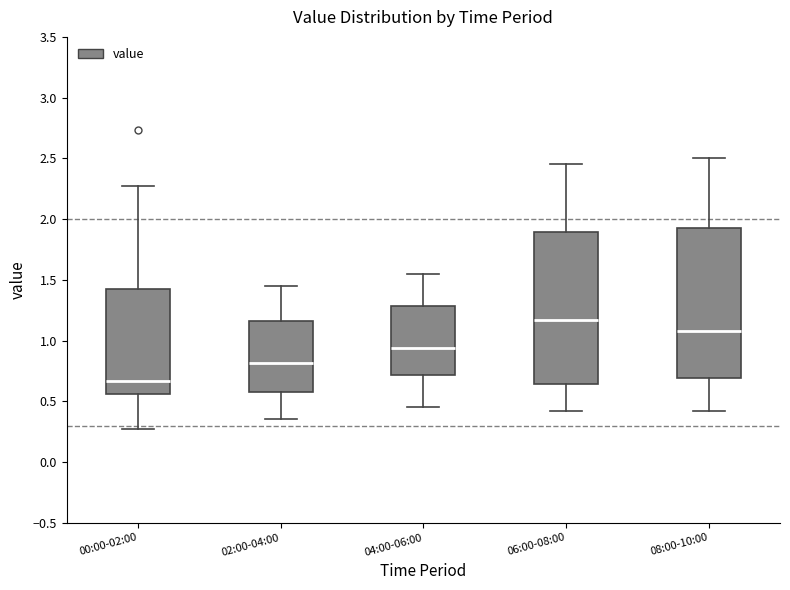

Where does the lower whisker of the box for 00:00-02:00 end on the y-axis? The values are not printed on the chart, so give them approximately, as read against the axis.

0.25